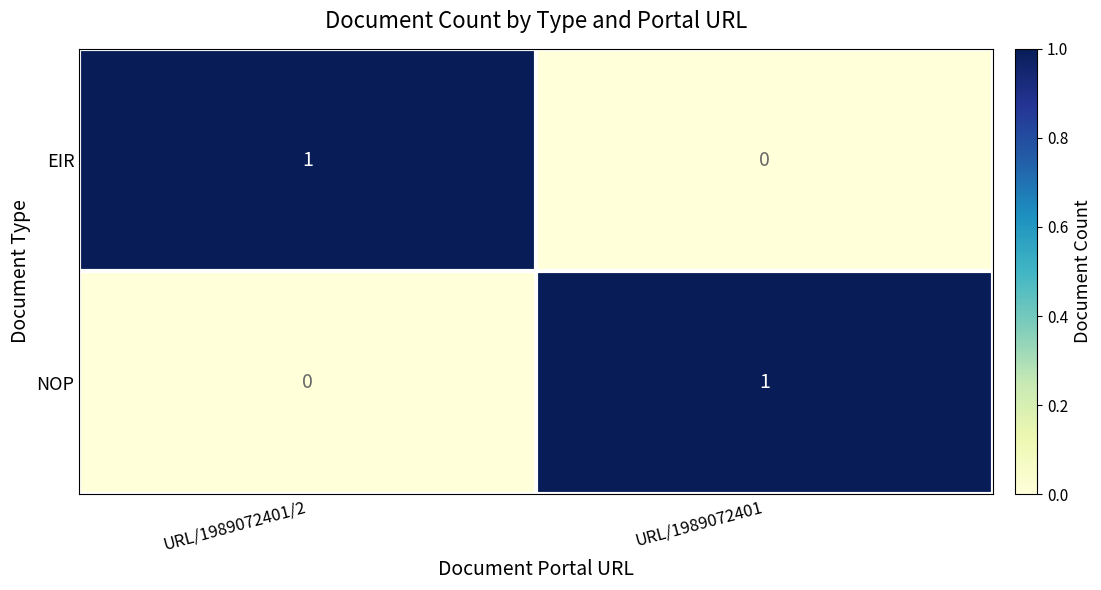

Is the value of NOP at URL/1989072401 greater than the value of EIR at URL/1989072401?

Yes